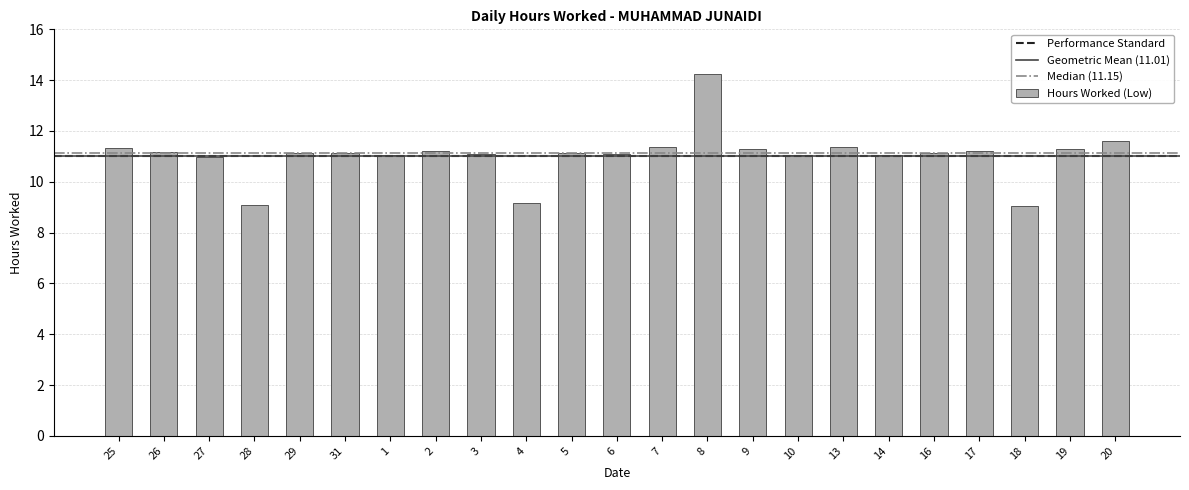

What is the average value?

11.1